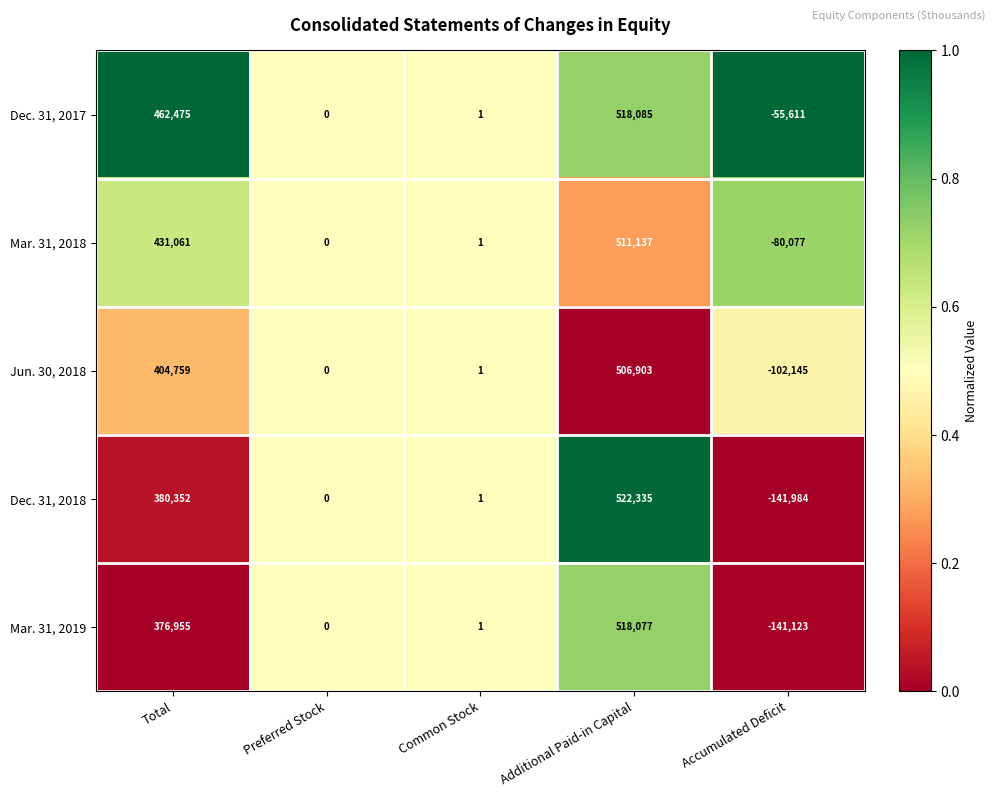

Where does the Dec. 31, 2018 series first go above 1?

Total